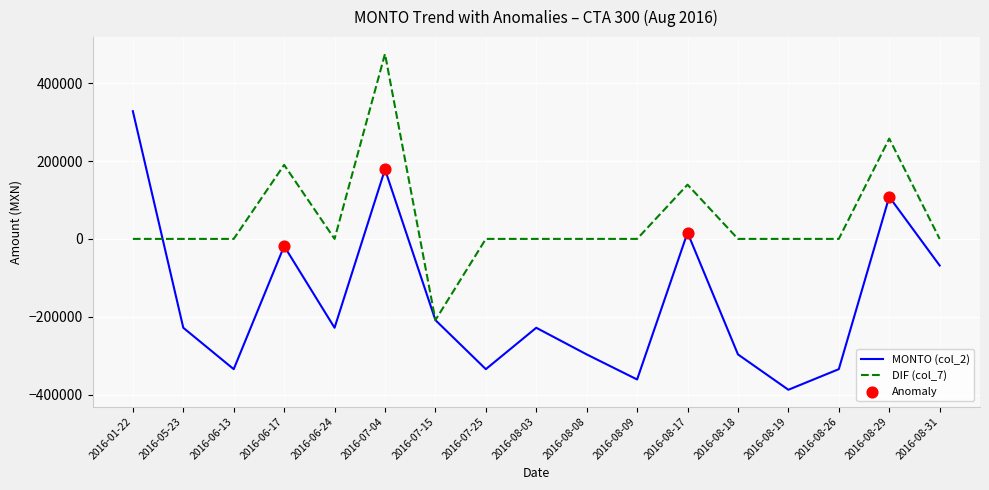

Is the value of DIF (col_7) at 2016-08-19 greater than the value of MONTO (col_2) at 2016-06-17?

Yes